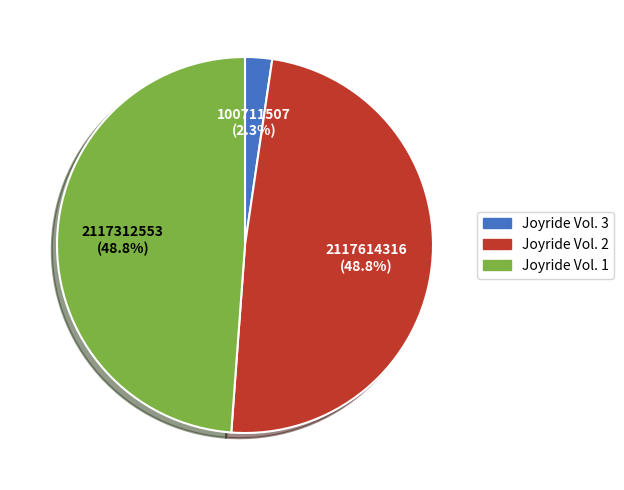

Between Joyride Vol. 2 and Joyride Vol. 3, which is larger?

Joyride Vol. 2